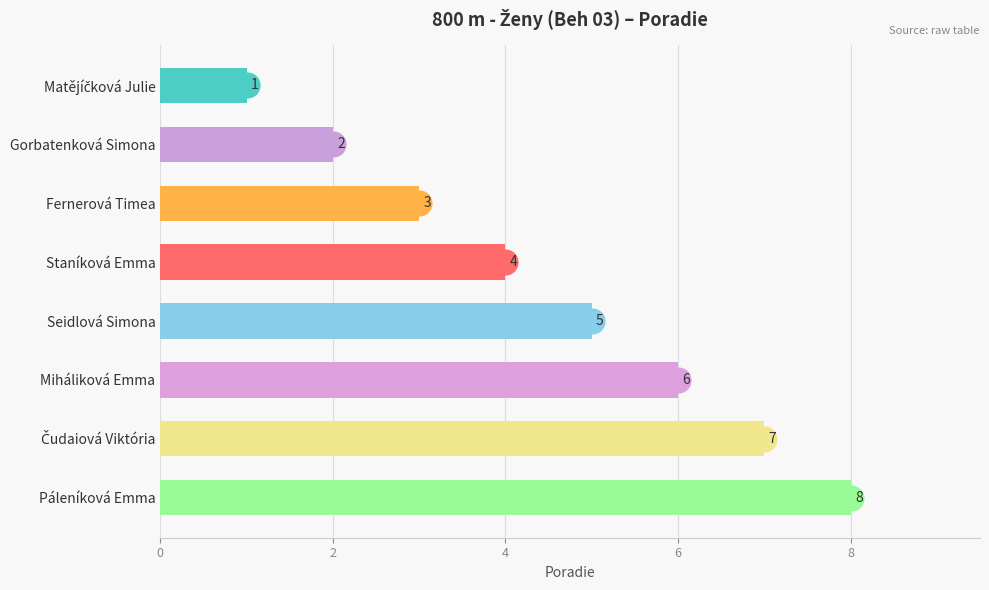

What is the label of the 3rd bar from the top?

Fernerová Timea